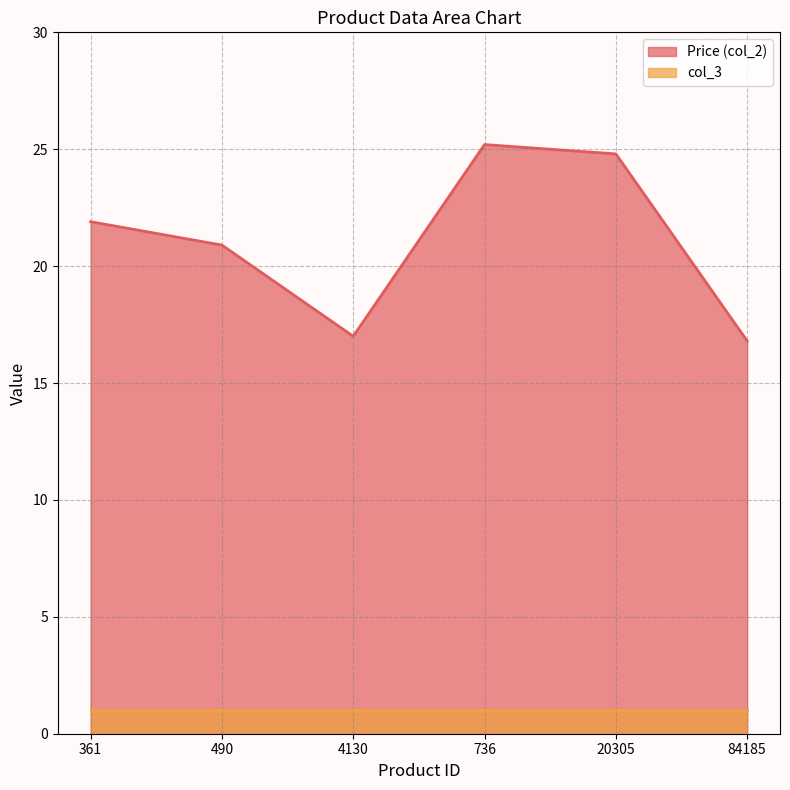

The value at 361 is 32.3. True or false?

False